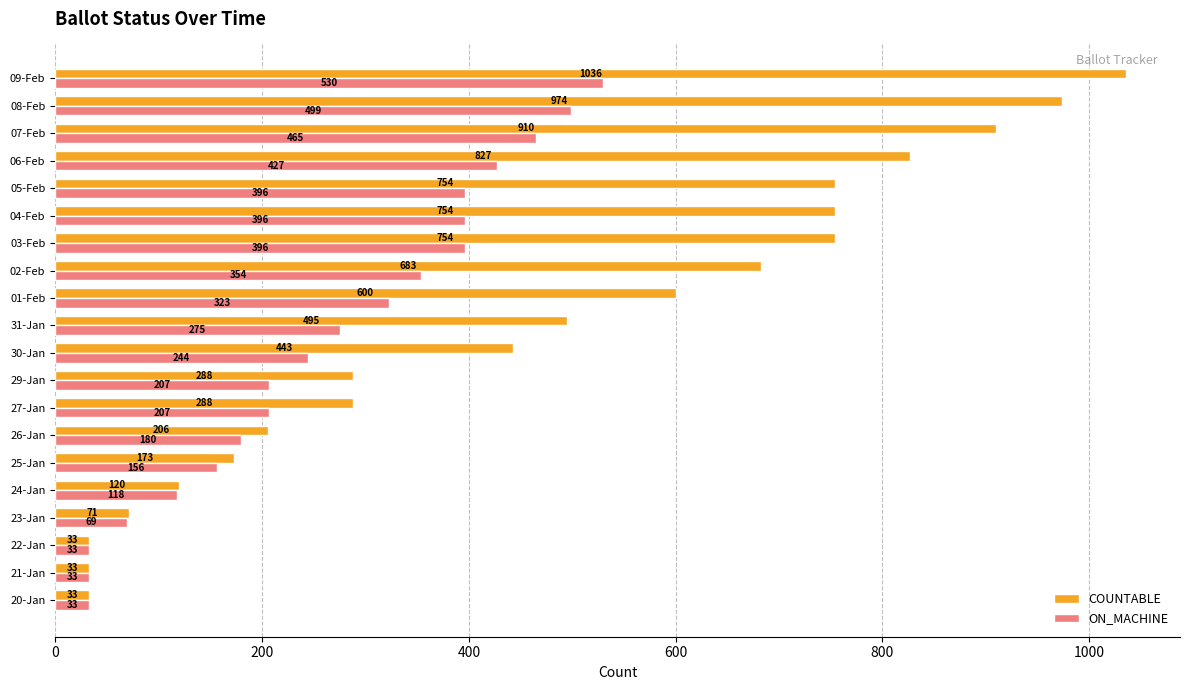

Where is COUNTABLE nearest to the value 534?

31-Jan